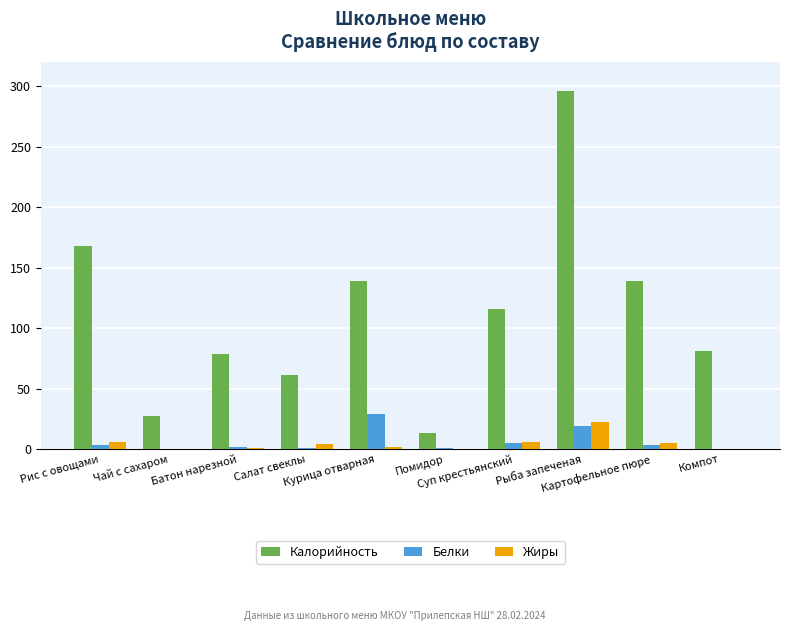

Between Салат свеклы and Компот, which series saw the biggest shift?

Калорийность